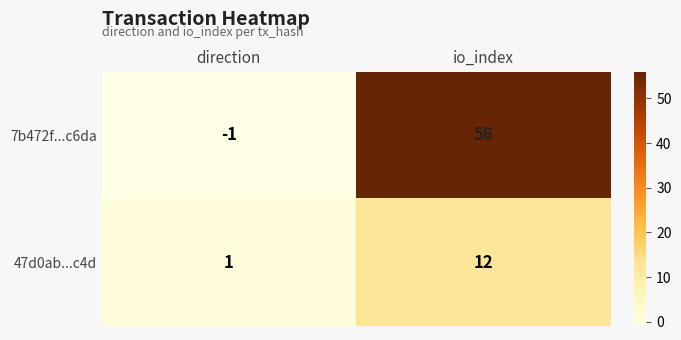

What is the sum of the 47d0ab...c4d values at io_index and direction?

13